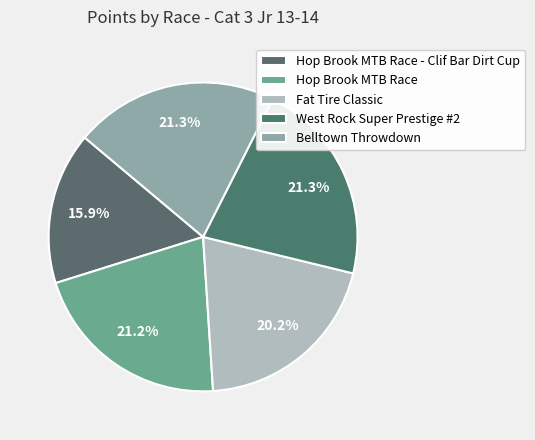

How many segments does this pie chart have?

5